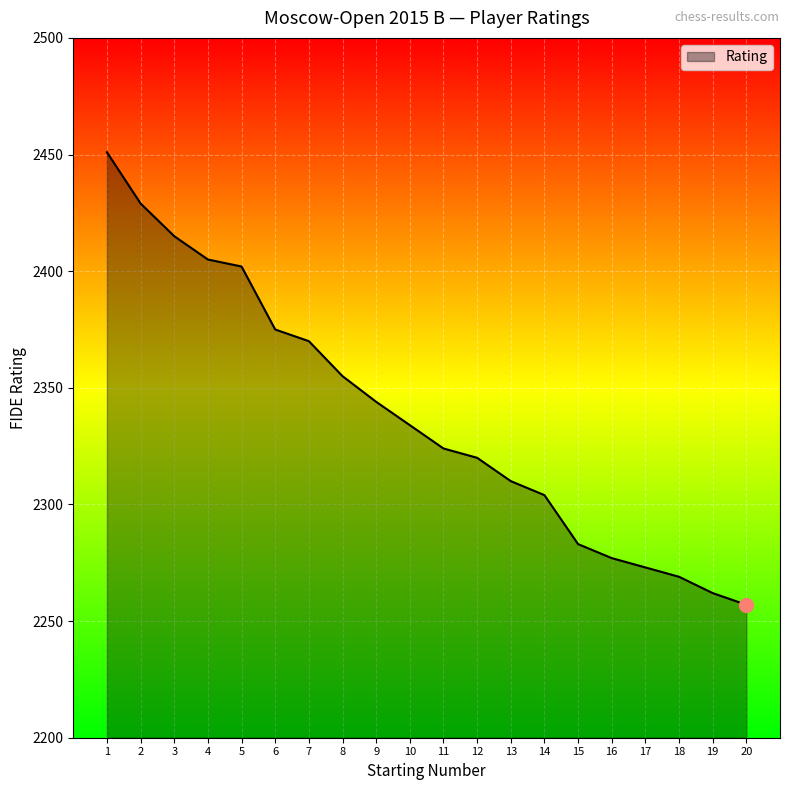

What is the difference between the maximum and minimum values?

194